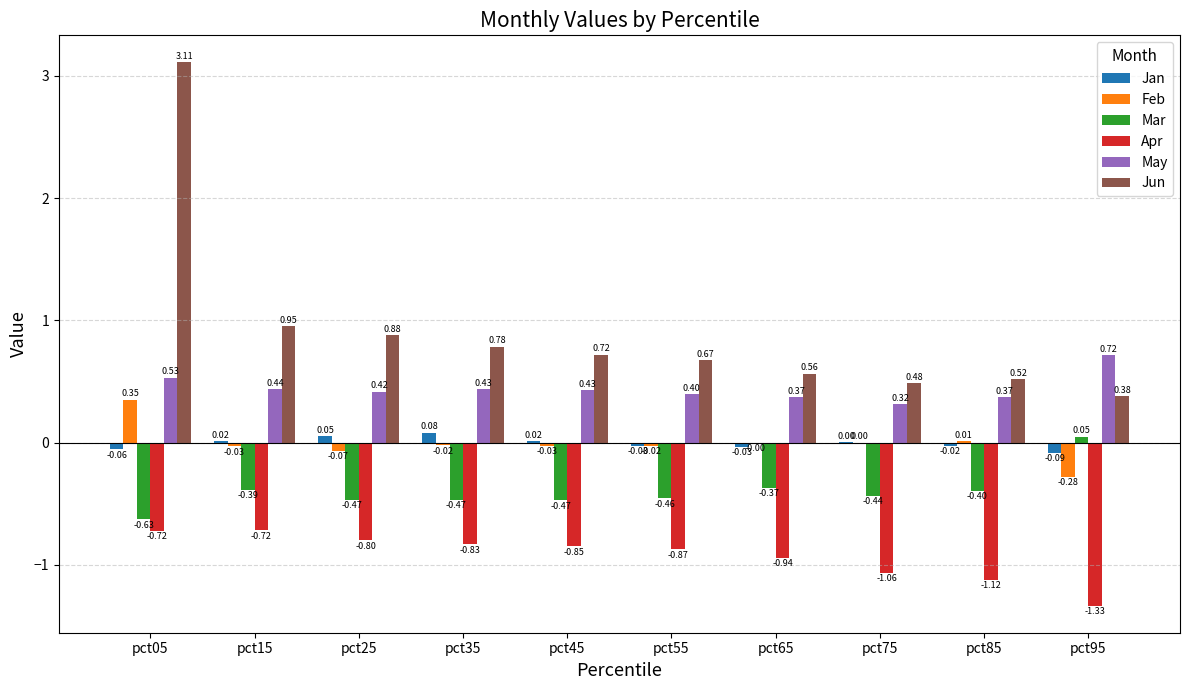

Between pct25 and pct45, which series saw the biggest shift?

Jun